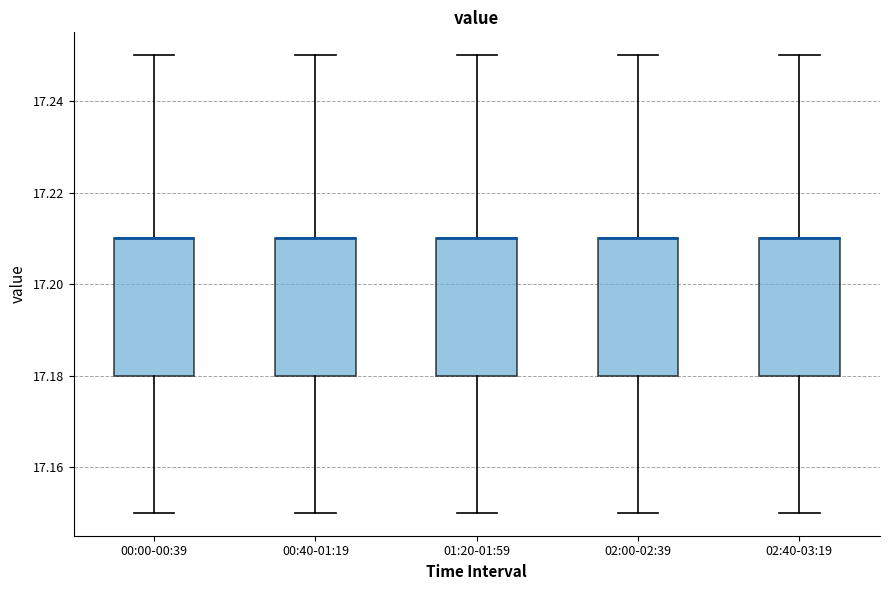

Reading left to right, transcribe this box plot: for each box, give where its median line is, the range the box spans, and where its two whiskers end, as read against the y-axis. The values are not printed on the chart, so give them approximately, as read against the axis.

00:00-00:39: median 17.21 (drawn on the box's upper edge), box 17.18 to 17.21, whiskers 17.15 to 17.25
00:40-01:19: median 17.21 (drawn on the box's upper edge), box 17.18 to 17.21, whiskers 17.15 to 17.25
01:20-01:59: median 17.21 (drawn on the box's upper edge), box 17.18 to 17.21, whiskers 17.15 to 17.25
02:00-02:39: median 17.21 (drawn on the box's upper edge), box 17.18 to 17.21, whiskers 17.15 to 17.25
02:40-03:19: median 17.21 (drawn on the box's upper edge), box 17.18 to 17.21, whiskers 17.15 to 17.25